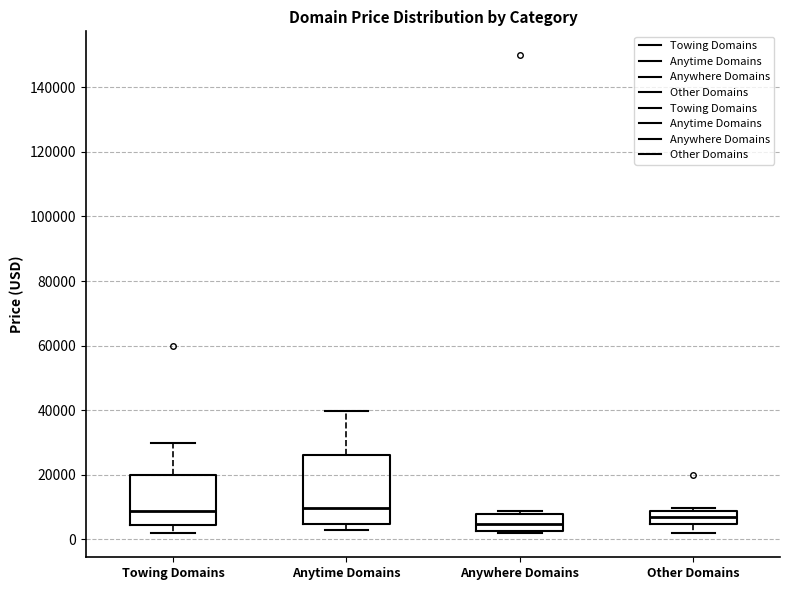

Comparing the boxes themselves (not the whiskers), which one is the tallest?

Anytime Domains